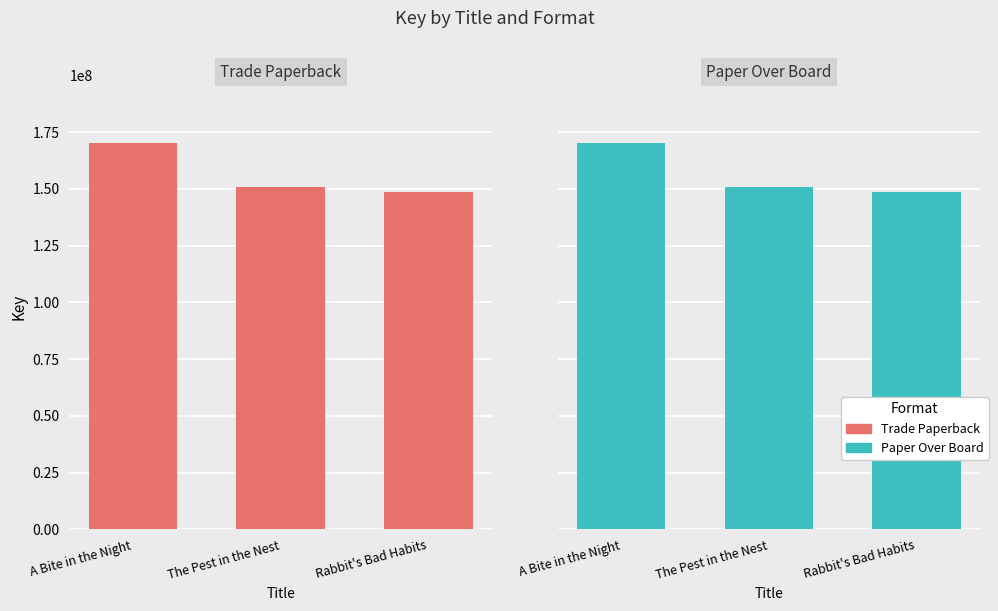

At Rabbit's Bad Habits, list the series in order from smallest to largest.

Trade Paperback, Paper Over Board